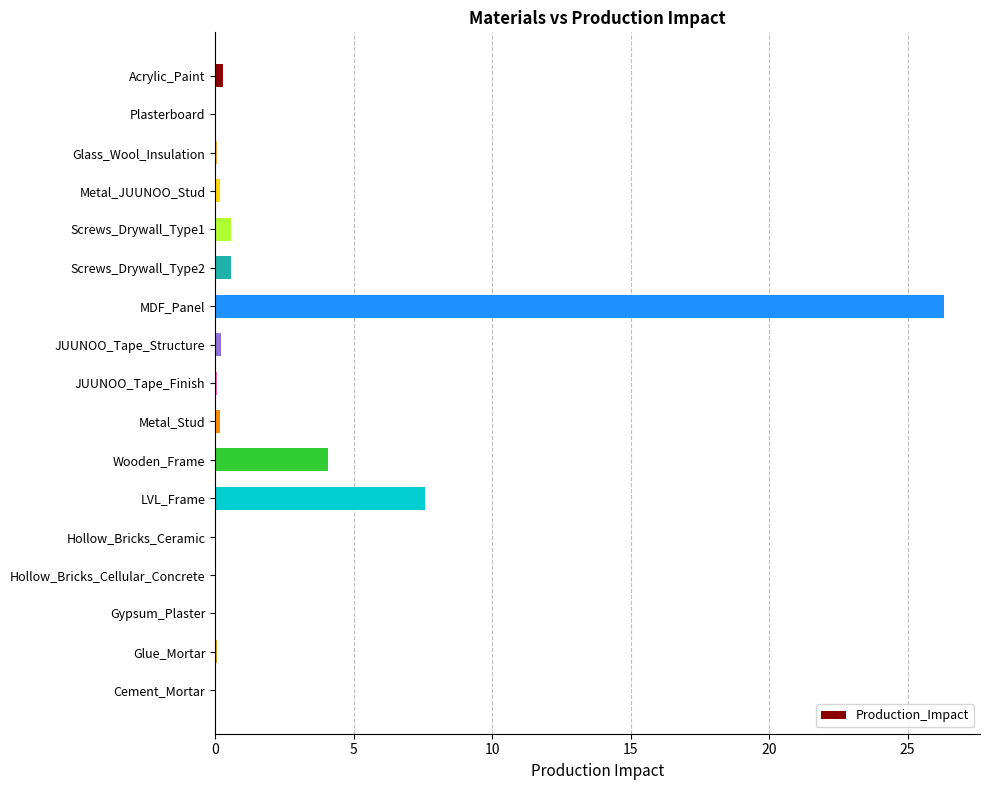

The chart shows a value of 0.0 at Hollow_Bricks_Cellular_Concrete. True or false?

True